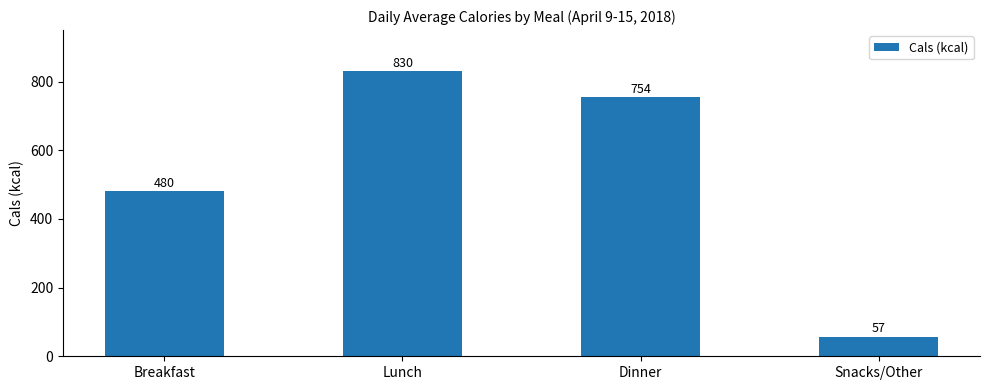

At which category does the chart reach its peak across all series?

Lunch